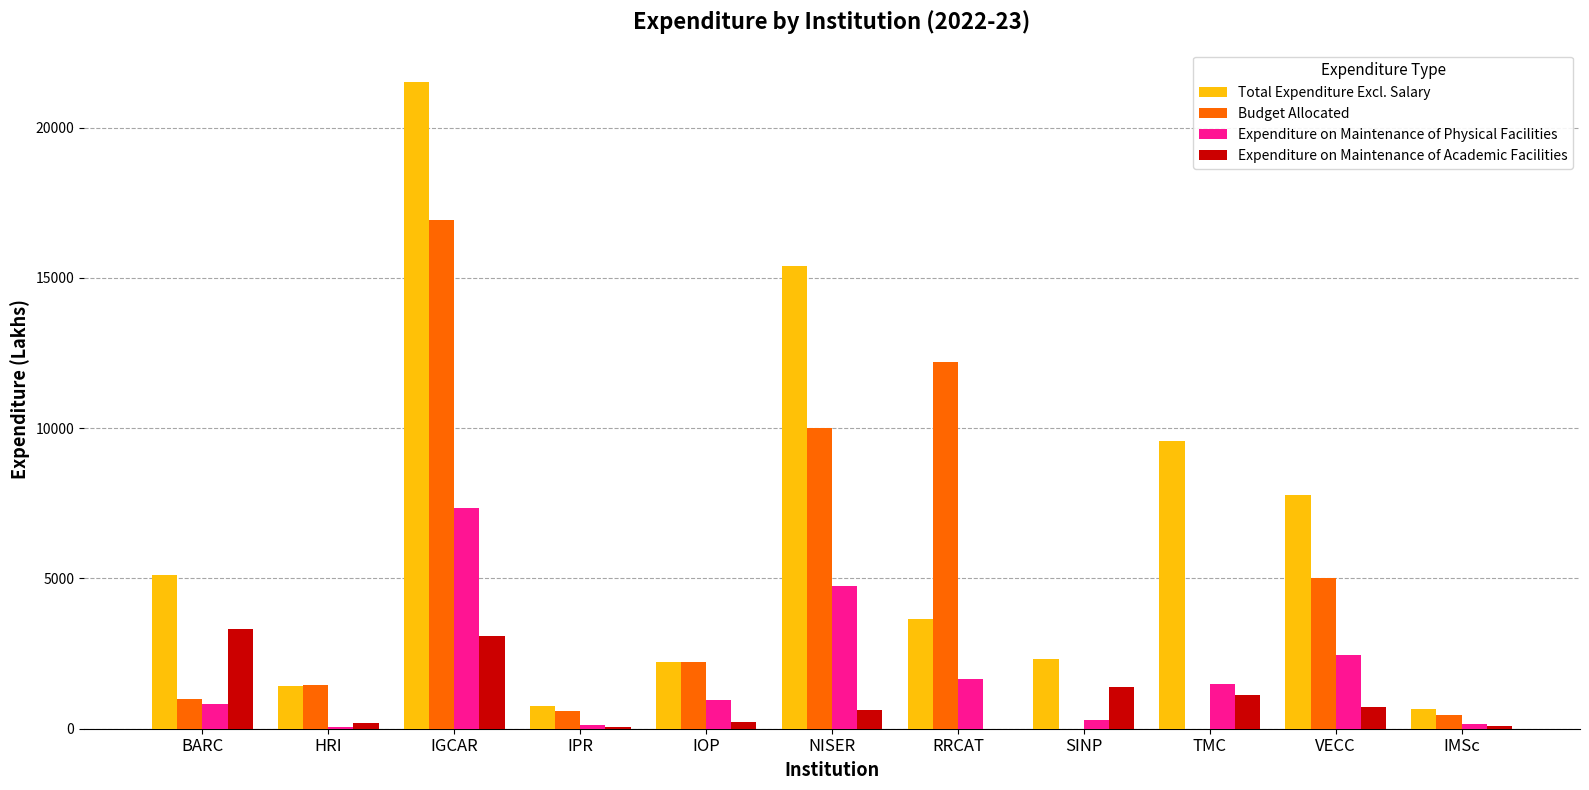

Is the value of Total Expenditure Excl. Salary at TMC greater than the value of Expenditure on Maintenance of Academic Facilities at SINP?

Yes